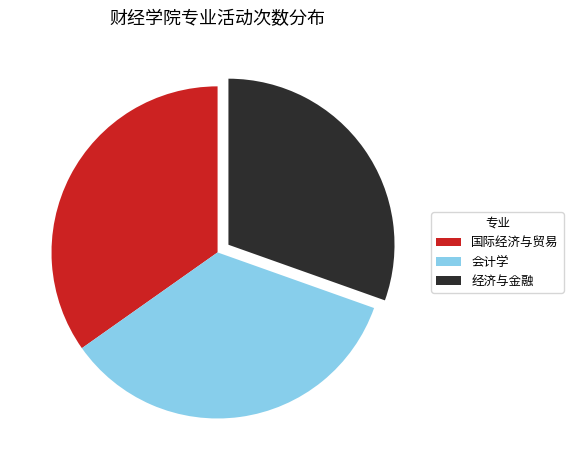

Is the sum of 经济与金融 and 国际经济与贸易 greater than half?

Yes